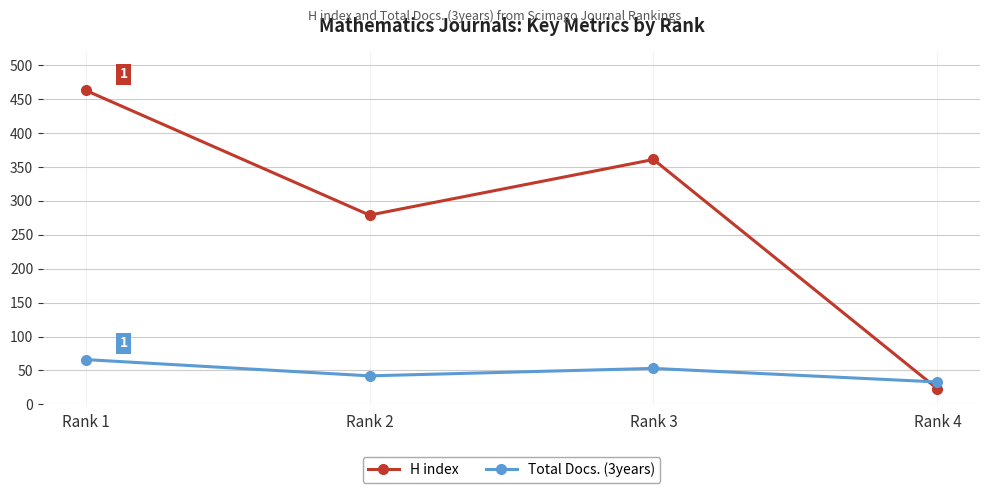

The Total Docs. (3years) series shows 33 at Rank 4. True or false?

True